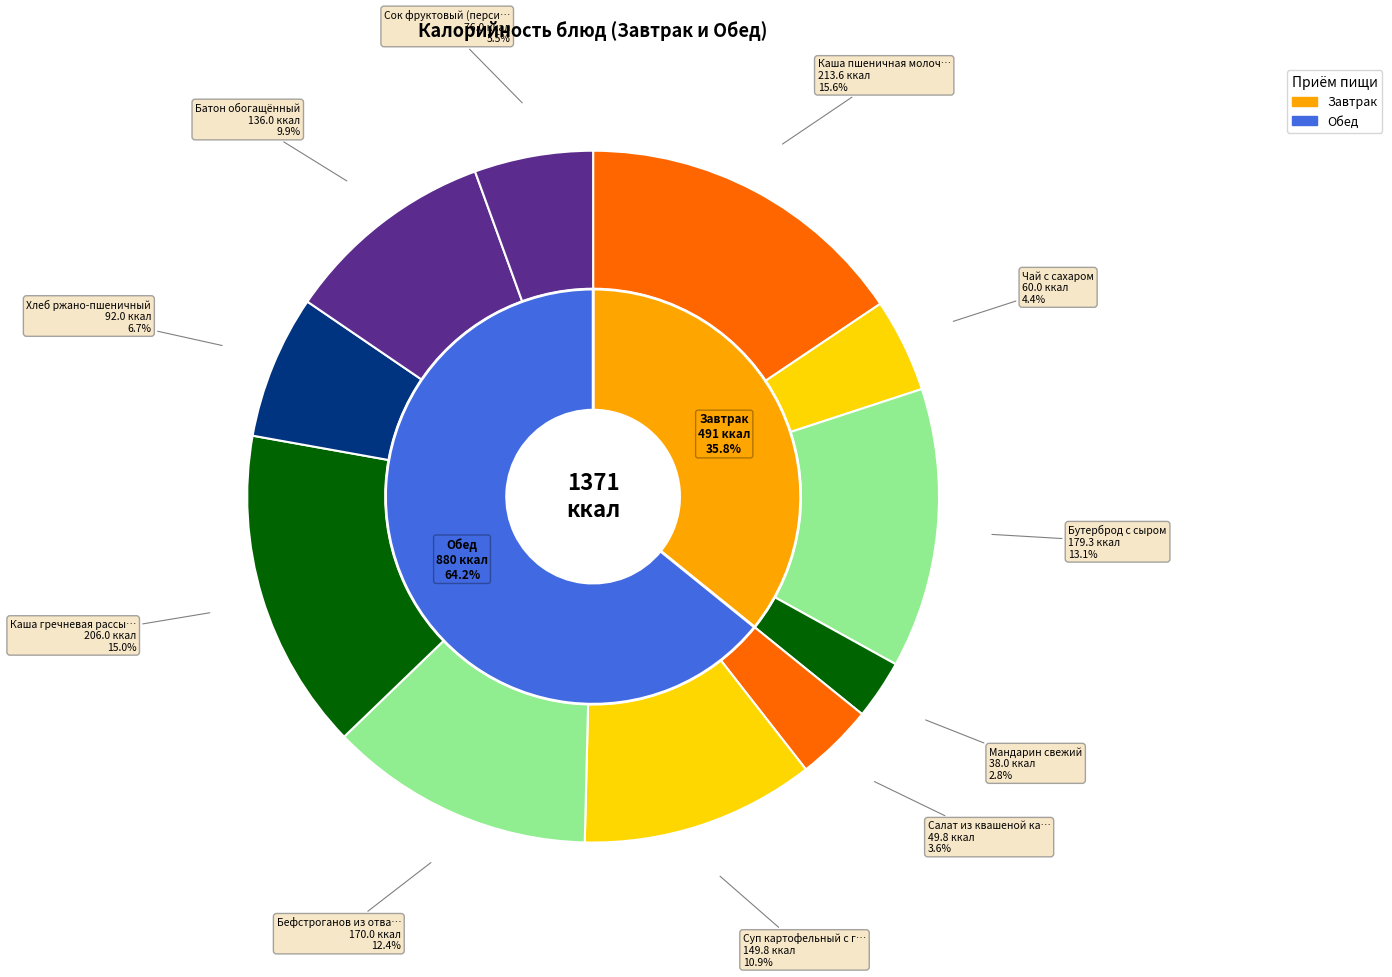

Which slice is the smallest?

Мандарин свежий